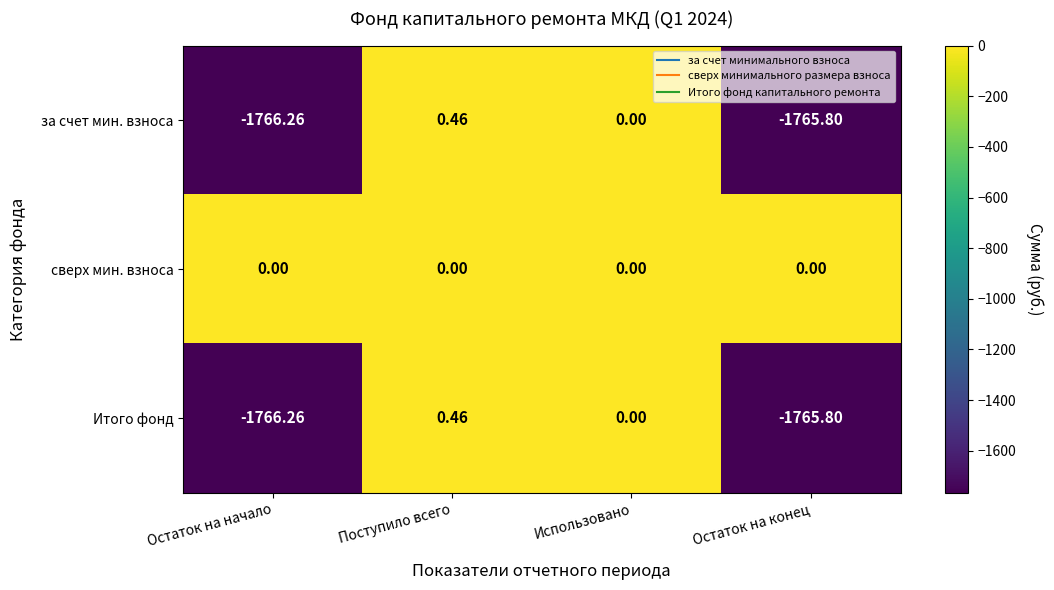

Which label corresponds to the smallest value in the chart?

Остаток на начало